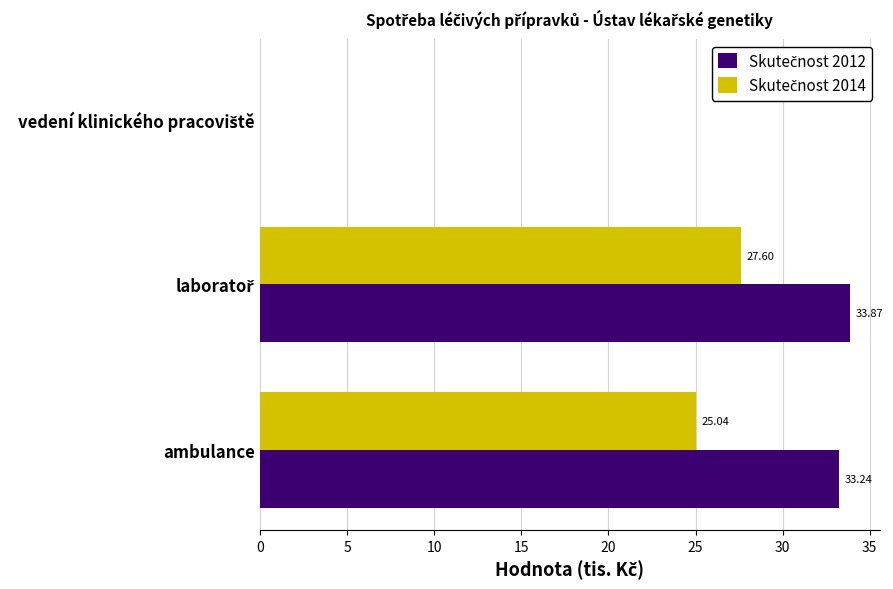

What is the total value across all series at ambulance?

58.3